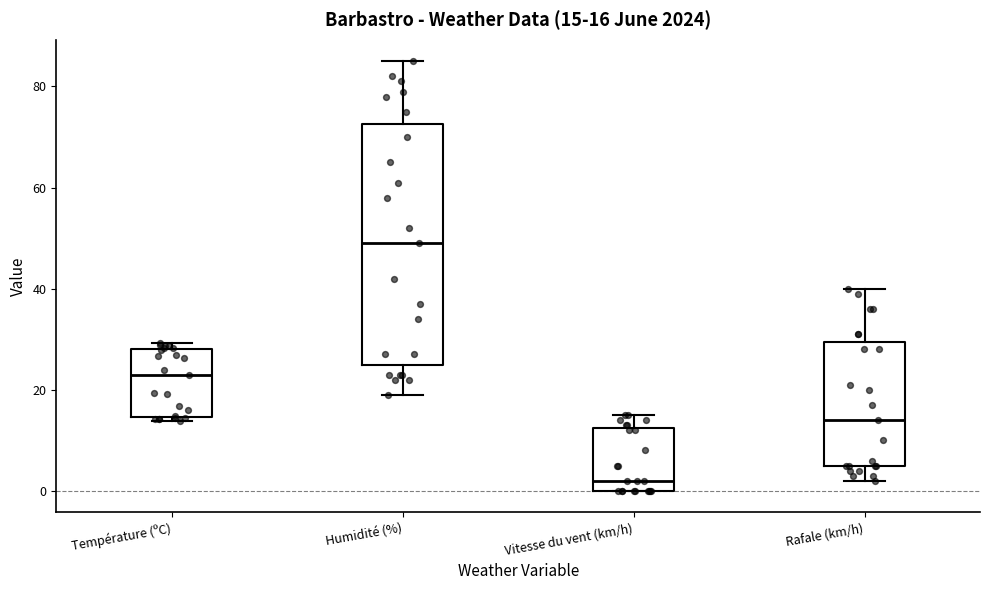

Which box's median line is the lowest?

Vitesse du vent (km/h)